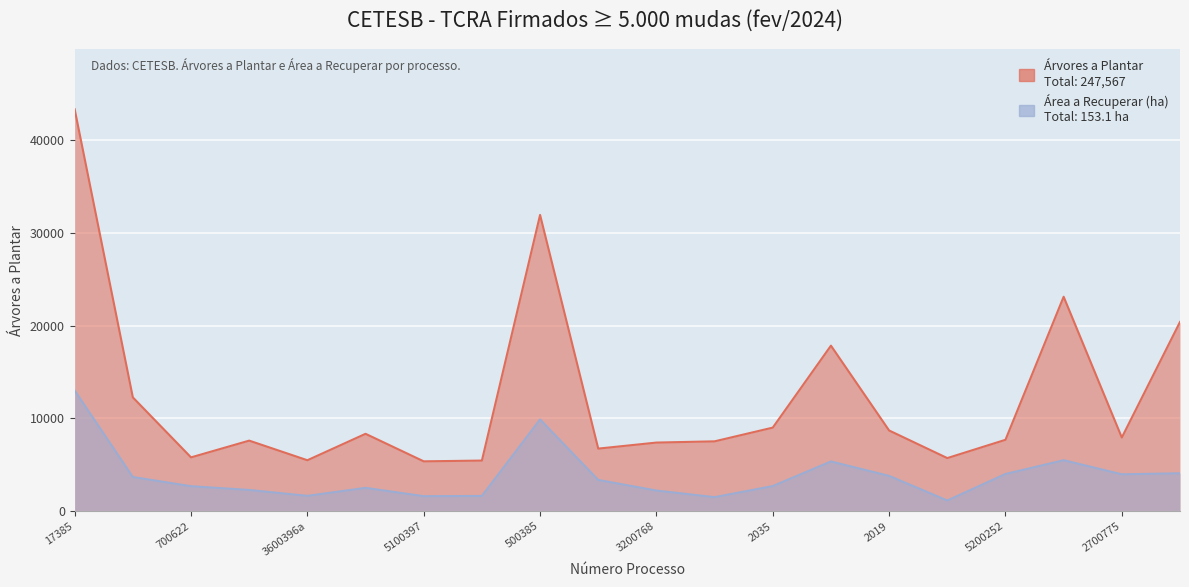

What value does the Árvores a Plantar series have at 2022_2?

17837.0